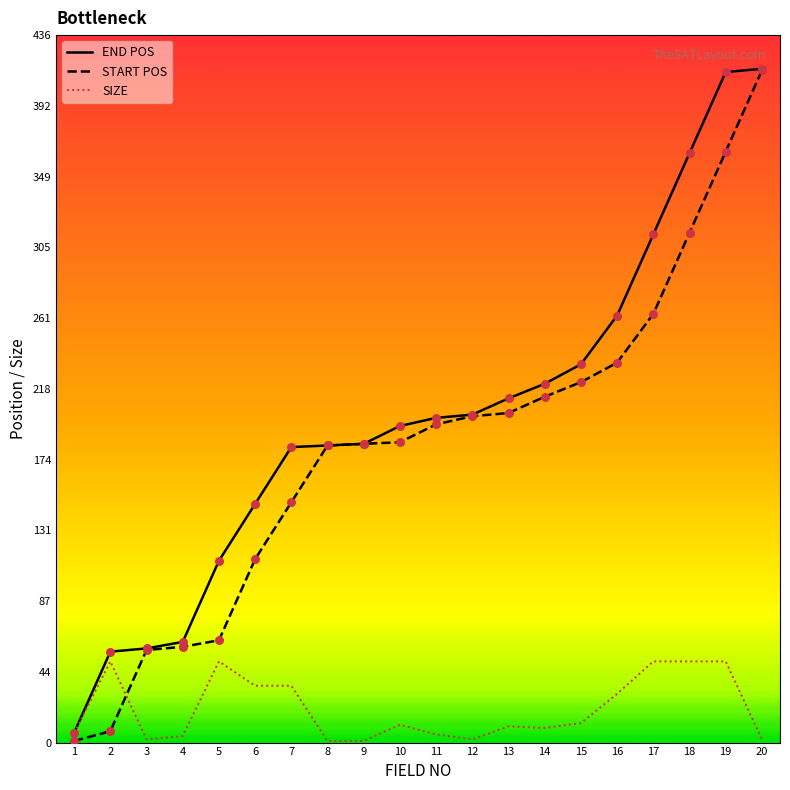

What are all the series names shown in the legend?

END POS, START POS, SIZE